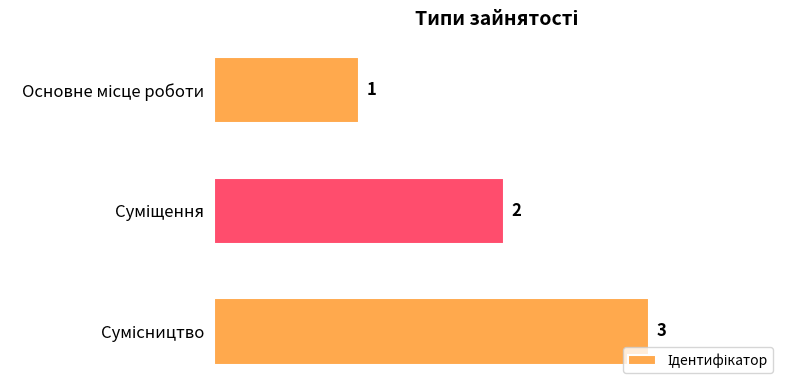

What is the greatest value displayed?

3